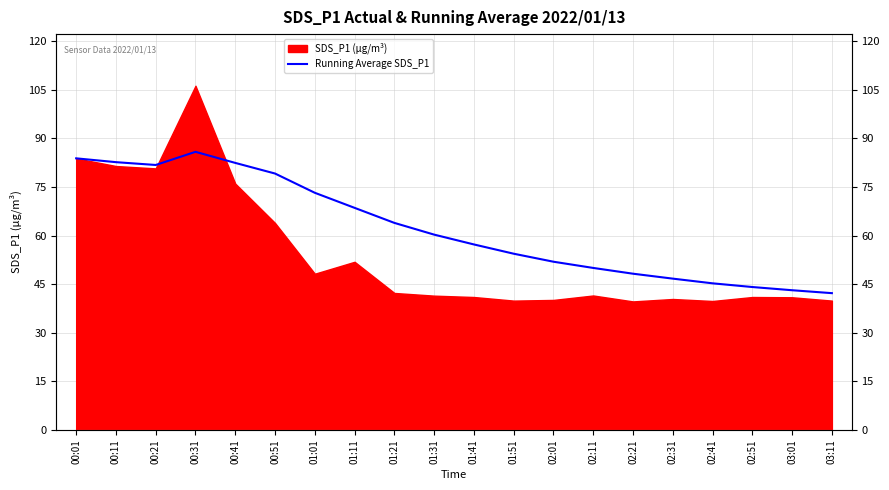

Where does the data first go above 60?

00:01